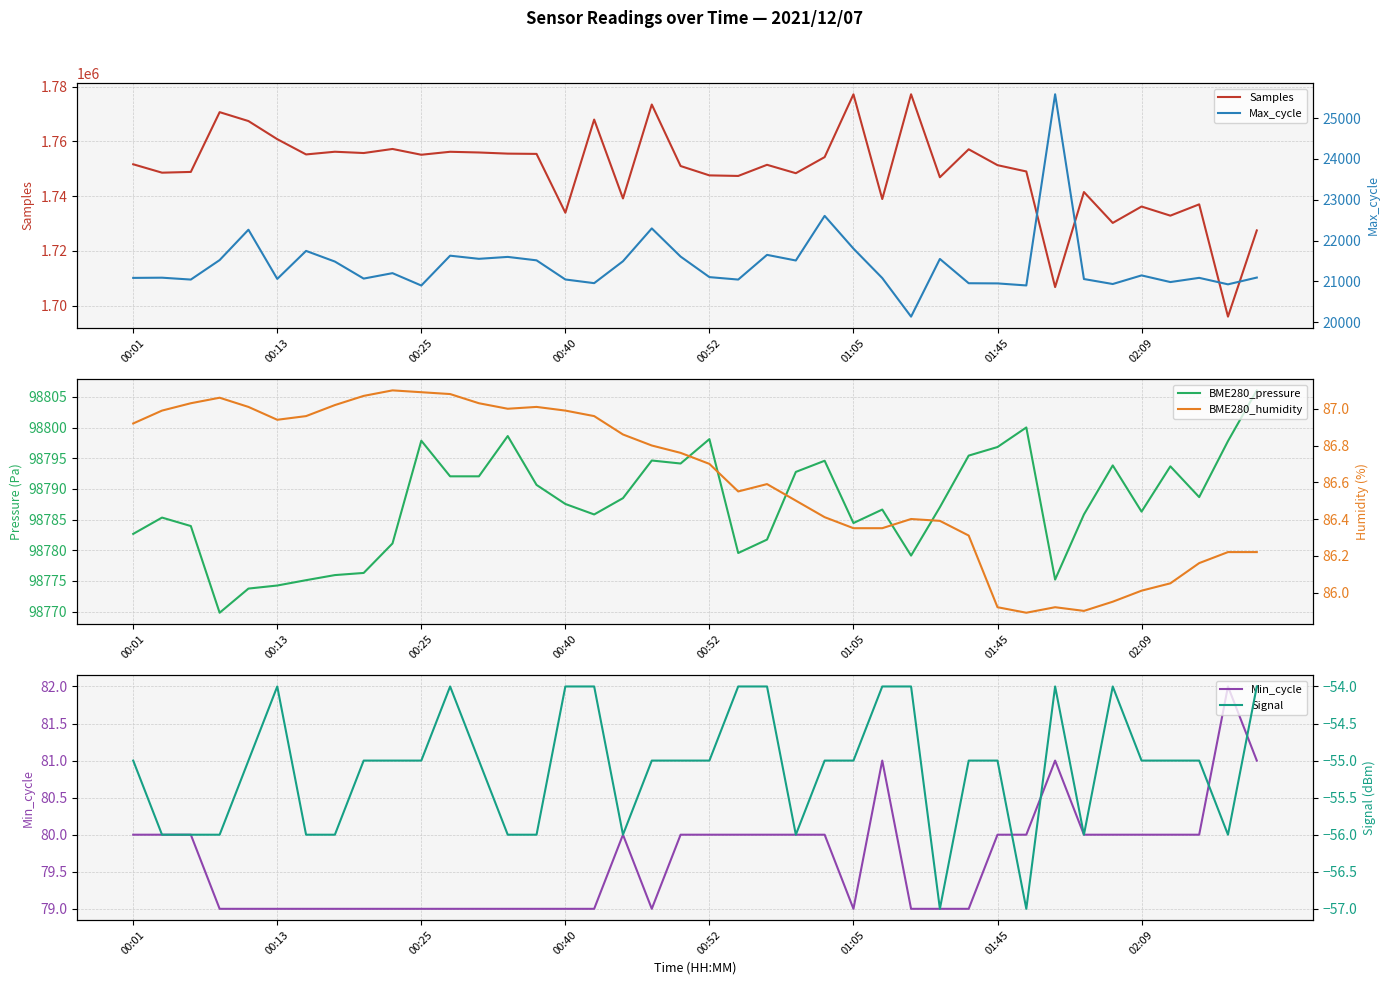

What is the approximate value of Samples at 39?

1727460.0